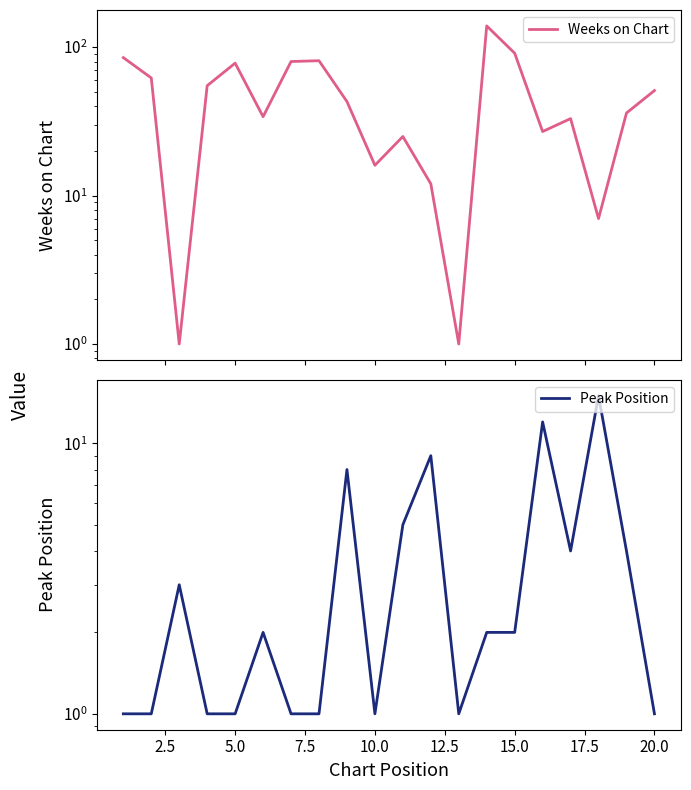

What are all the series names shown in the legend?

Weeks on Chart, Peak Position